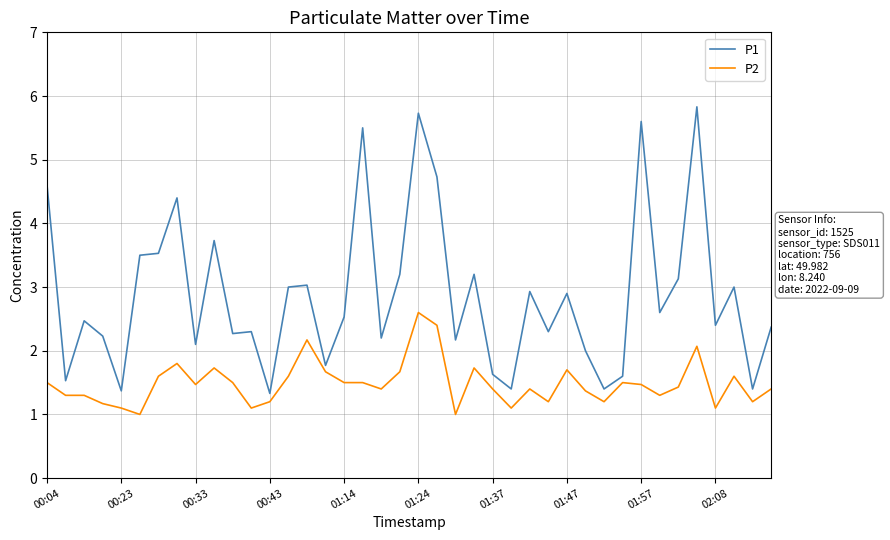

Which series has the widest spread of values?

P1